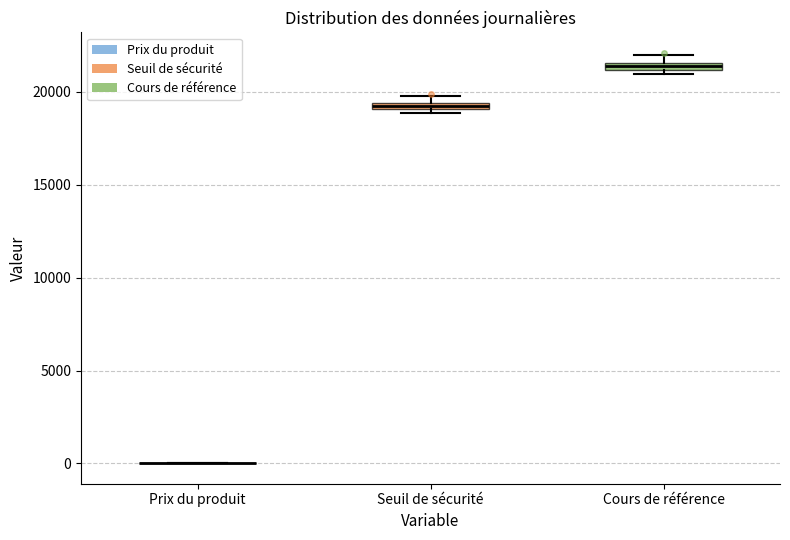

Where is the upper edge of the box for Cours de référence on the y-axis? The values are not printed on the chart, so give them approximately, as read against the axis.

21500